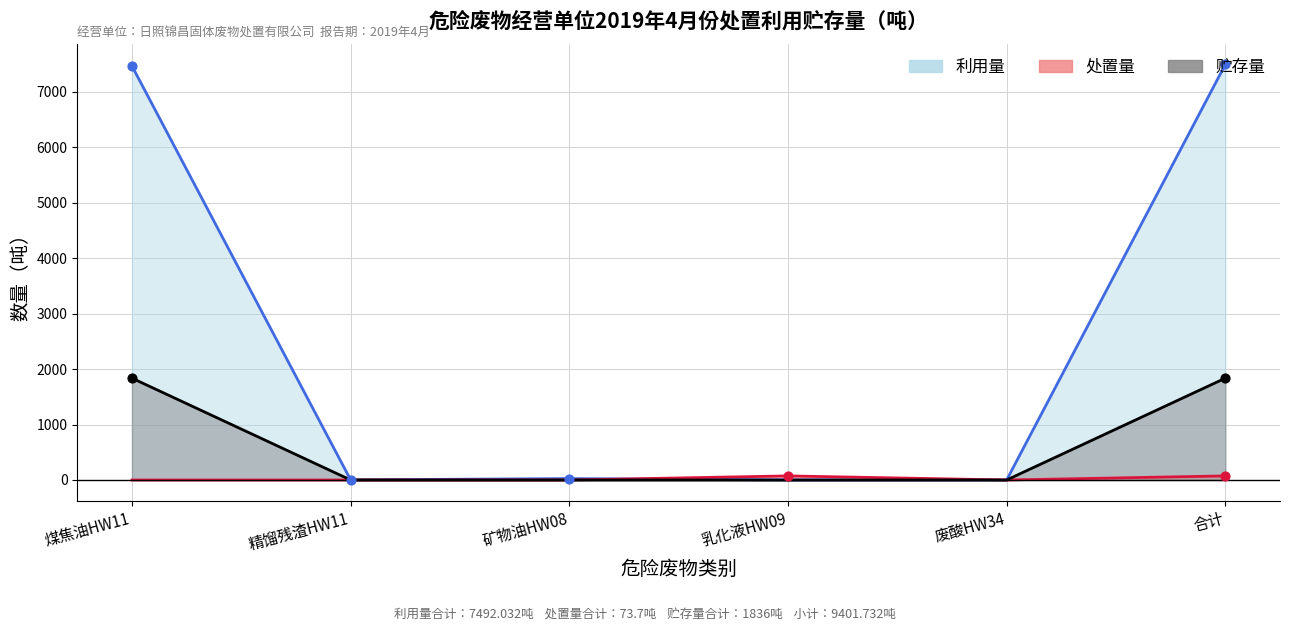

Which series reaches the maximum Y coordinate?

利用量